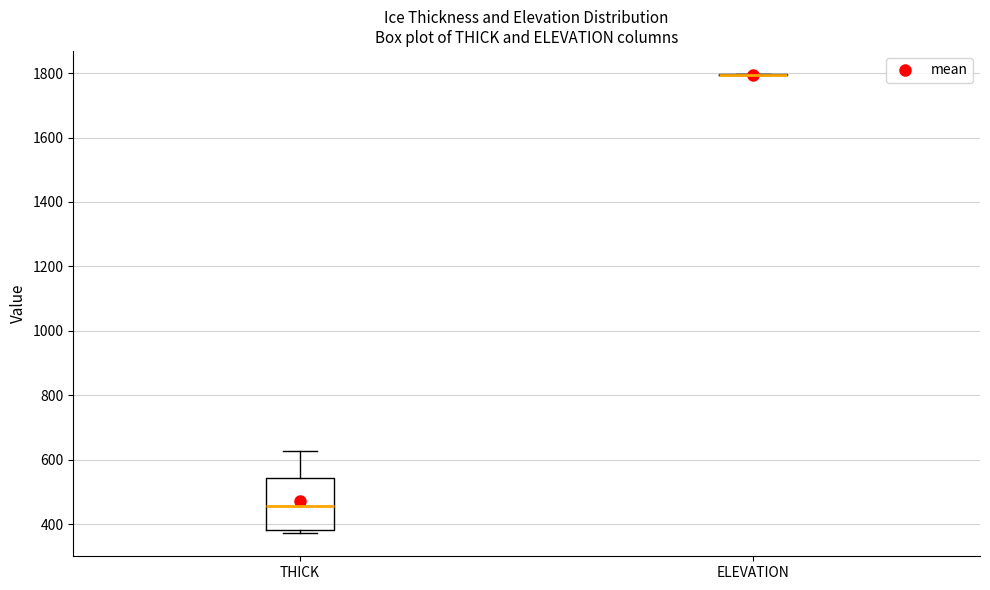

Comparing the boxes themselves (not the whiskers), which one is the tallest?

THICK